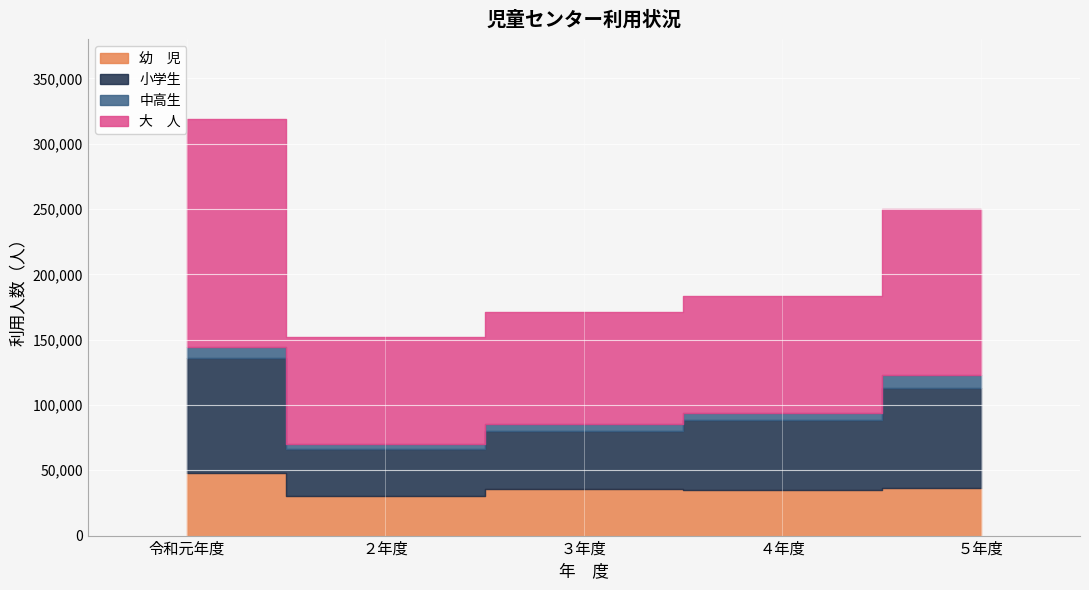

What is the minimum value shown in the chart?

3745